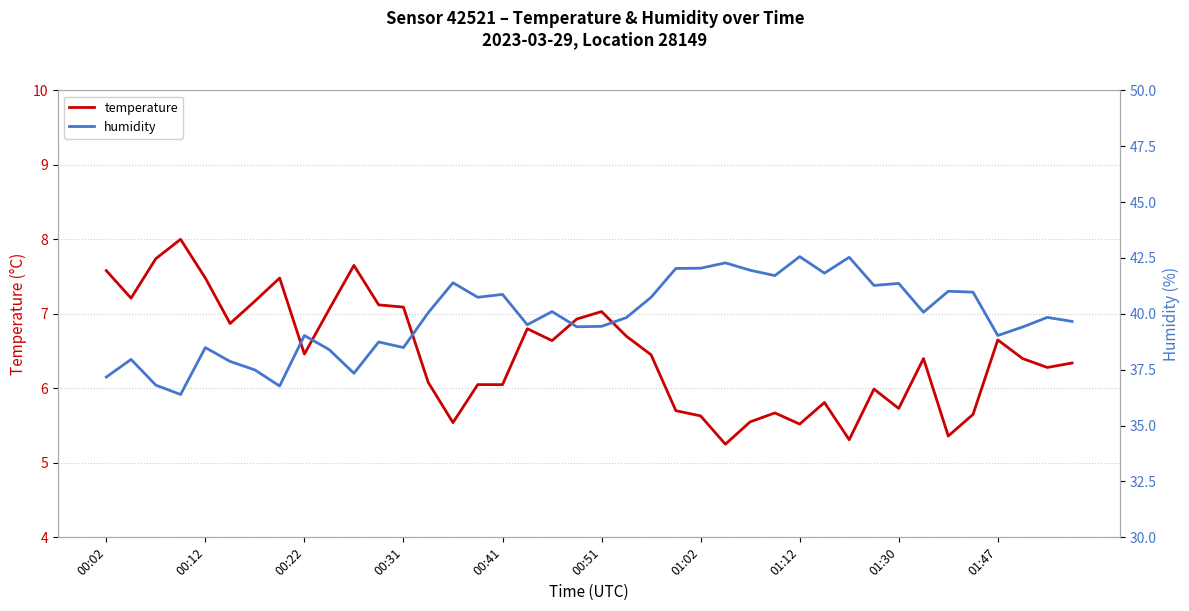

At which category does the chart reach its minimum across all series?

25